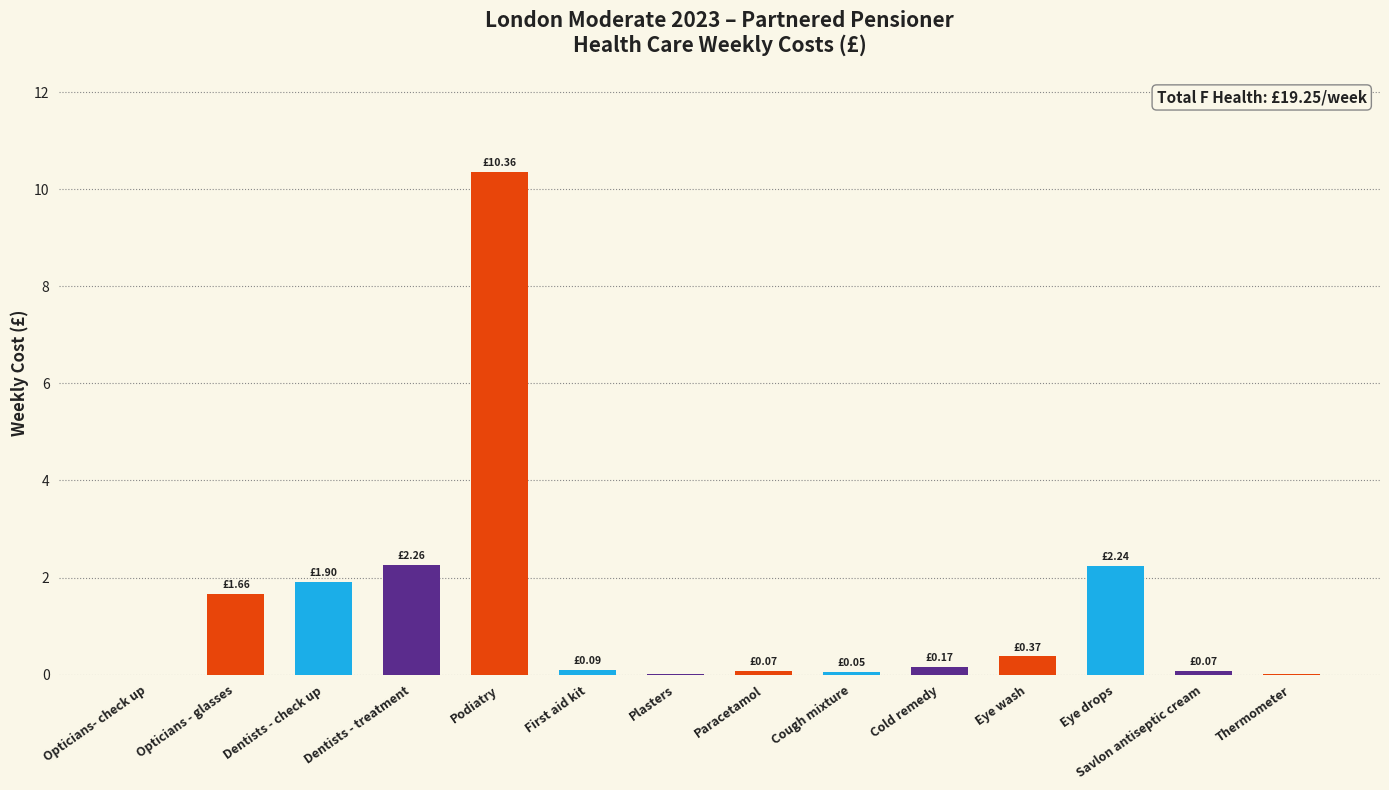

Are the bars horizontal?

No